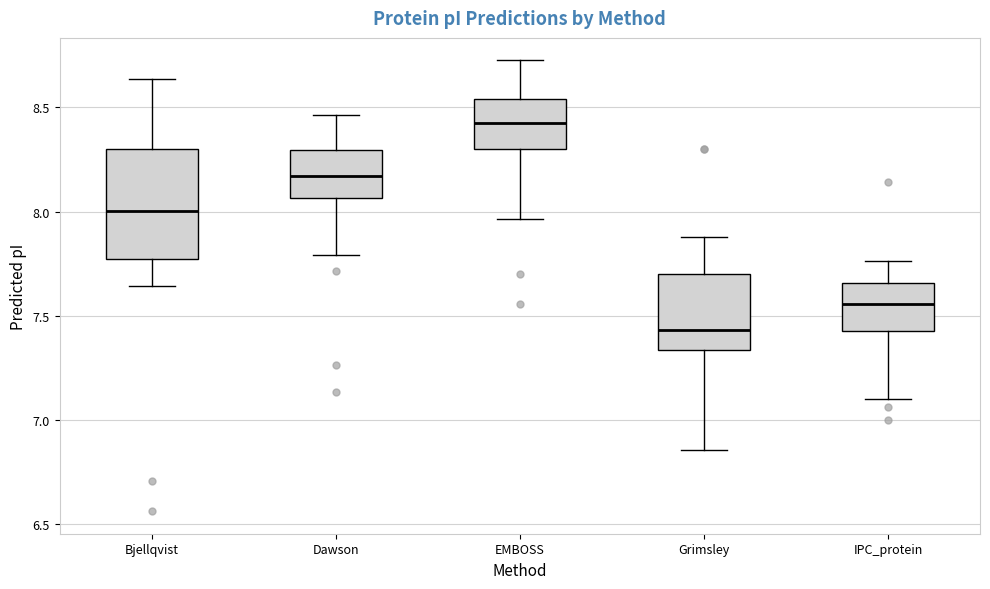

Where is the upper edge of the box for Grimsley on the y-axis? The values are not printed on the chart, so give them approximately, as read against the axis.

7.70